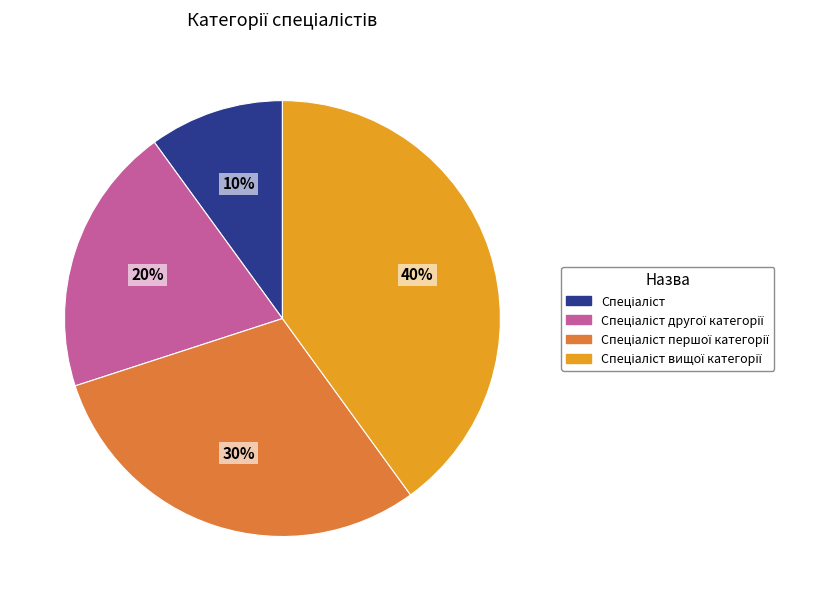

To the nearest percent, what is the average slice percentage?

25%